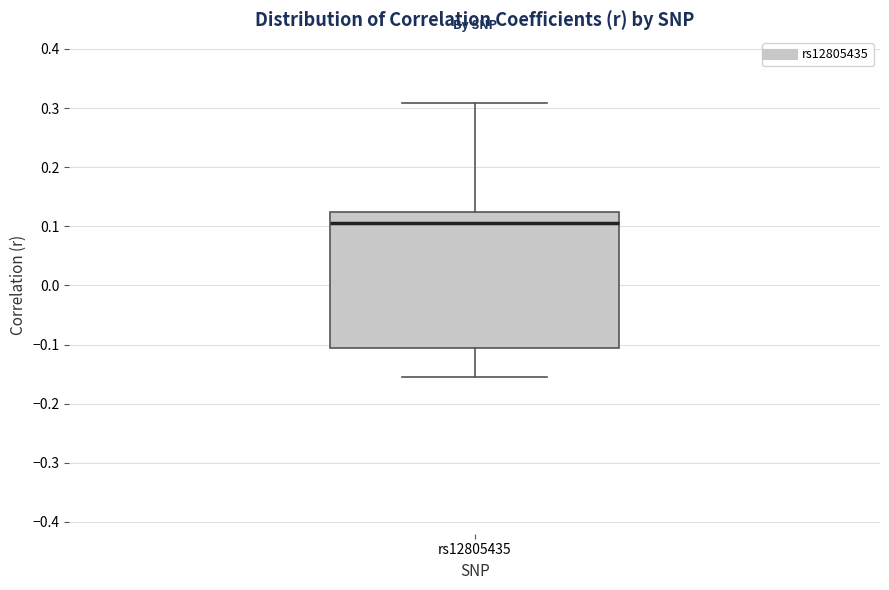

Where does the median line of the box for rs12805435 sit on the y-axis? The values are not printed on the chart, so give them approximately, as read against the axis.

0.10